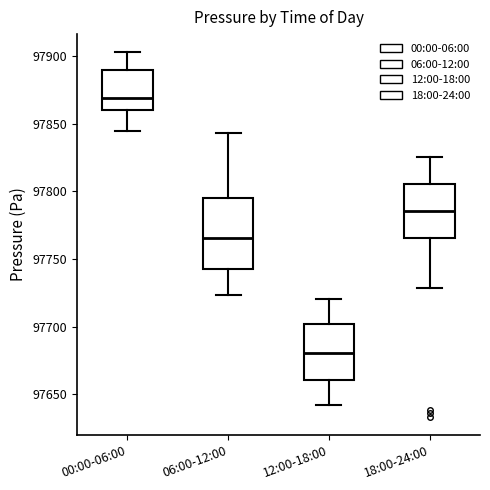

Which box is the tallest, from its lower edge to its upper edge?

06:00-12:00